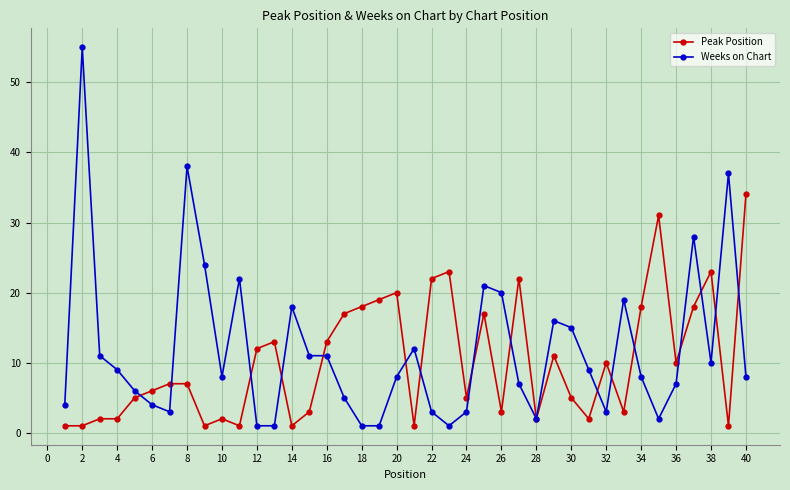

What is the highest value of the Weeks on Chart series?

55